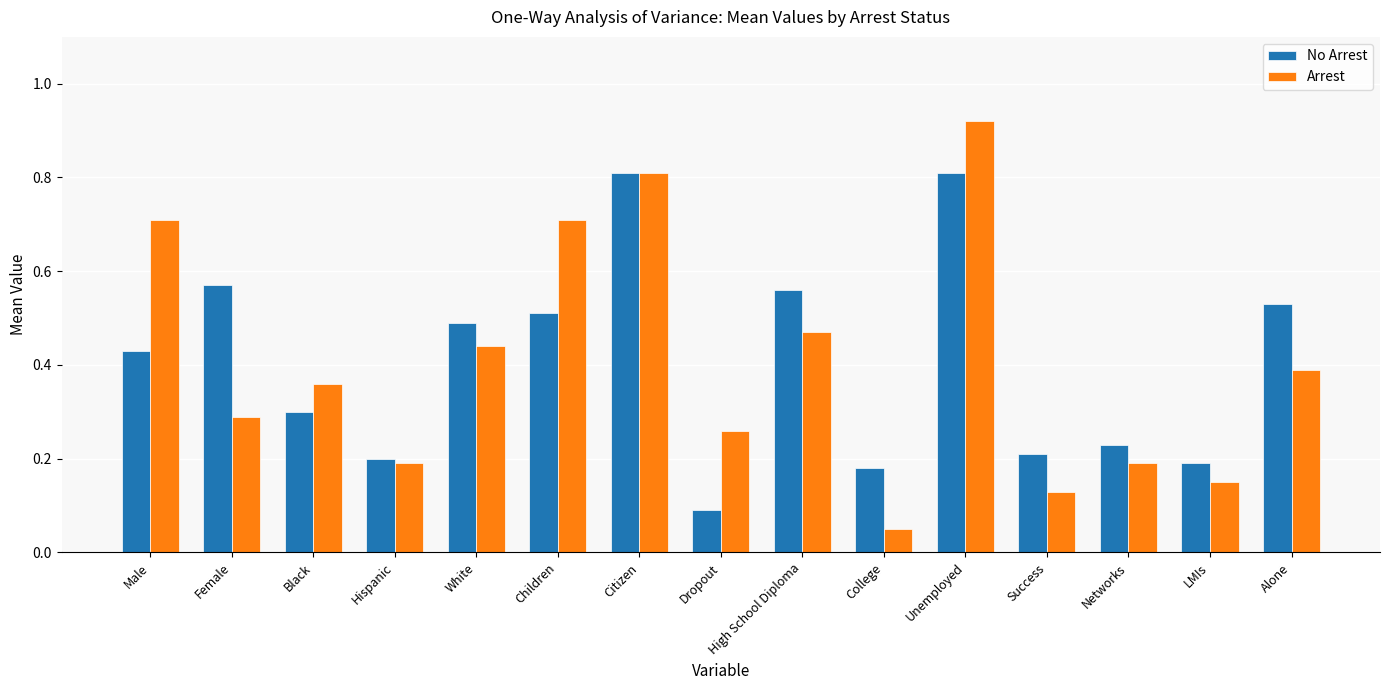

What is the sum of all Arrest values?

6.1